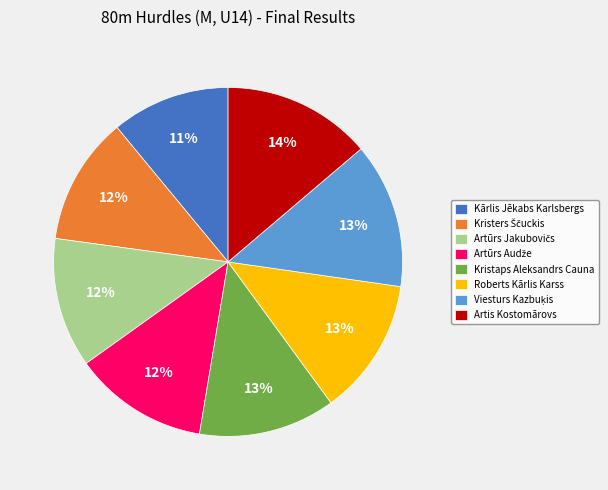

To the nearest percent, what is the average slice percentage?

12%